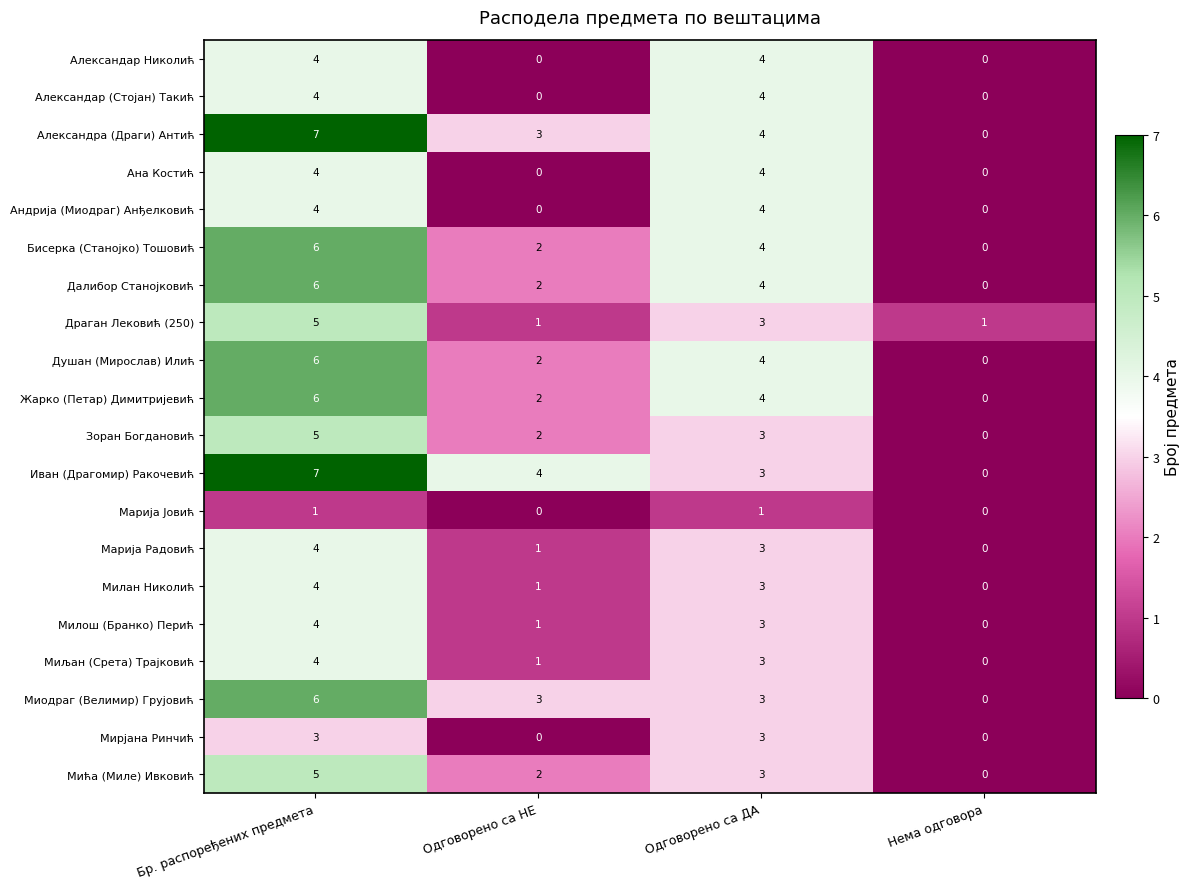

What is the sum of the Александар (Стојан) Такић values at Нема одговора and Одговорено са ДА?

4